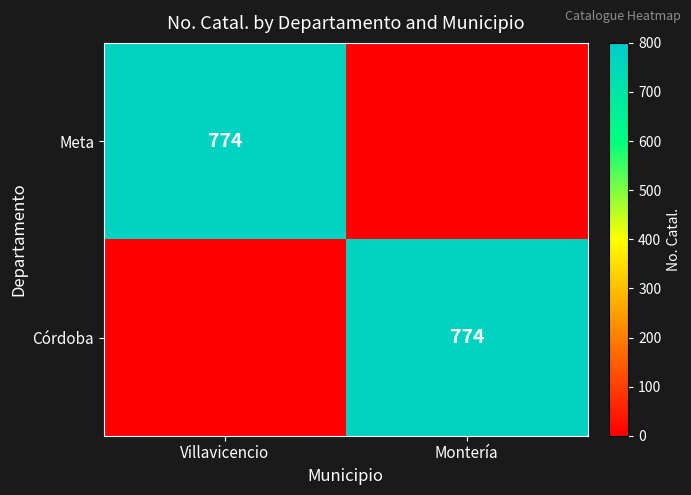

The Meta series shows 1099 at Villavicencio. True or false?

False